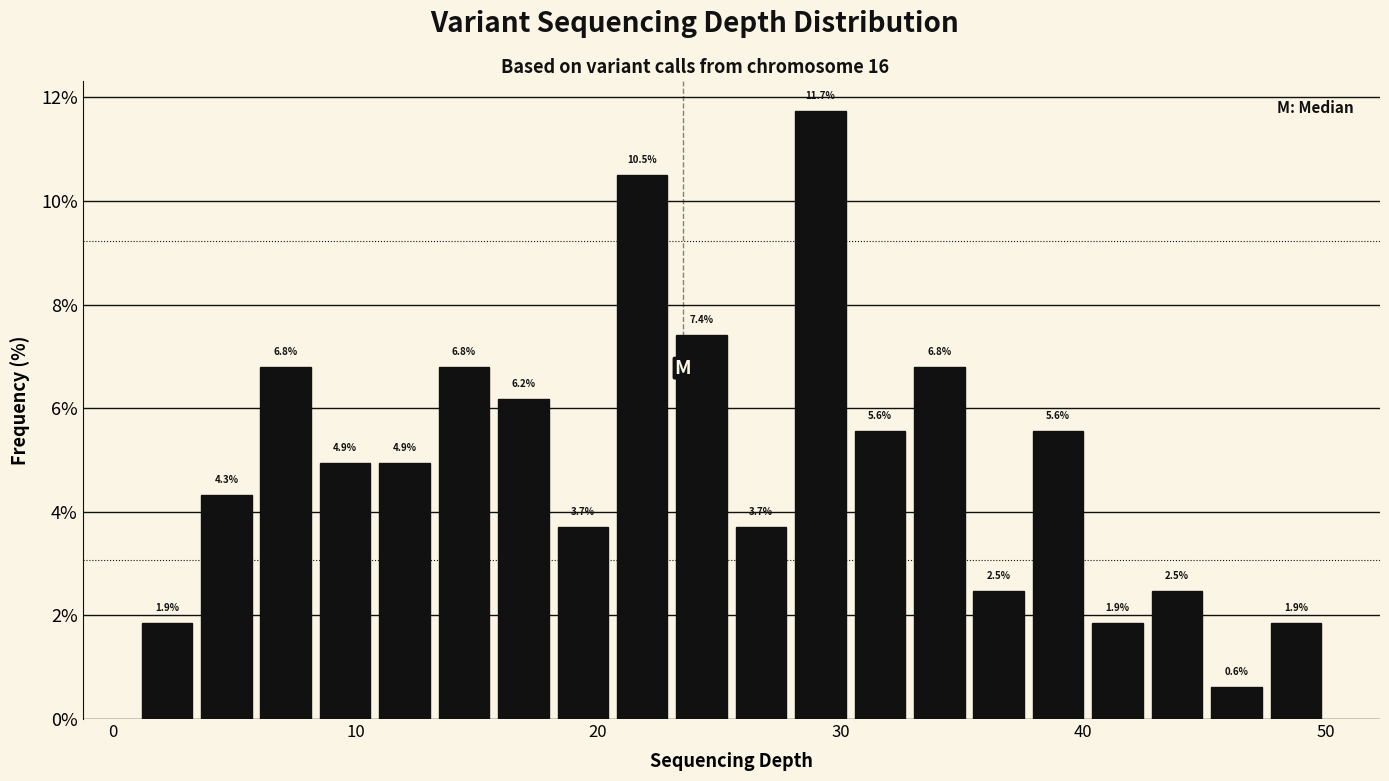

Read against the x-axis, roughly where is the centre of the tallest bar?

29